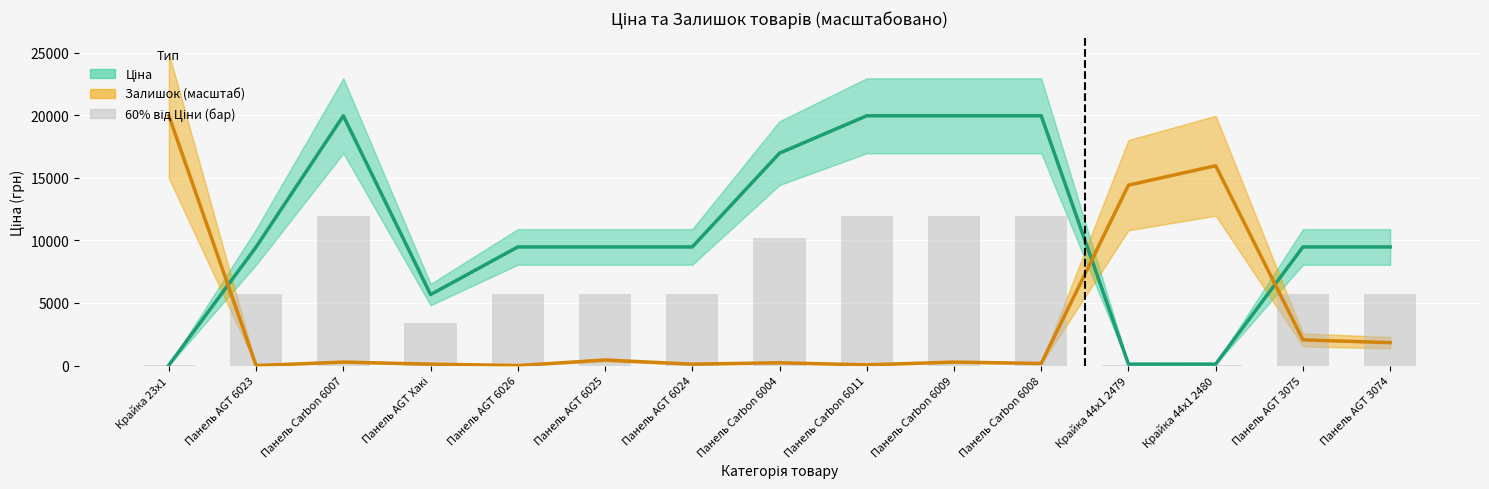

The Залишок (масштаб) series shows 52.6 at Панель AGT Хакі. True or false?

False